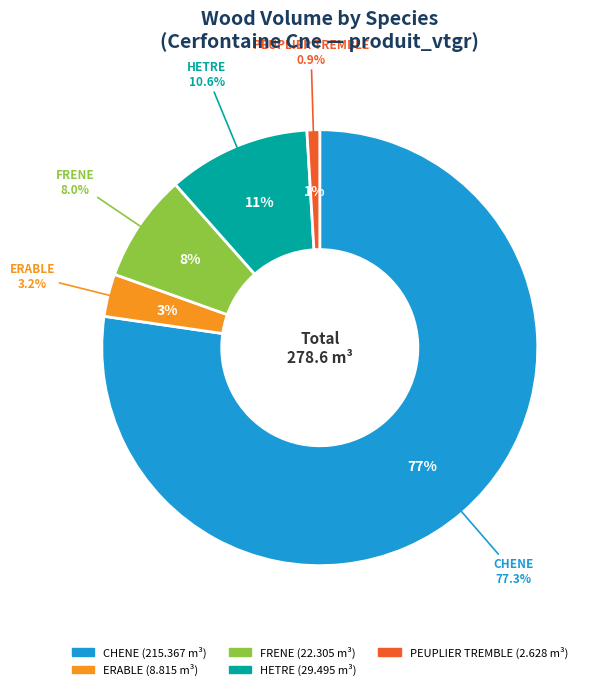

Is it true that HETRE is 11% of the pie?

True